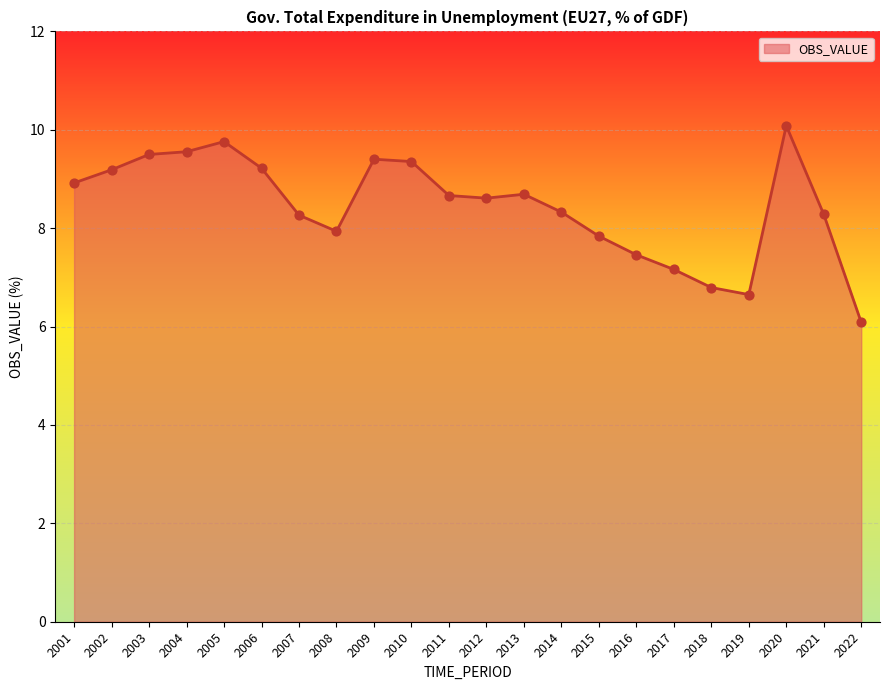

What is the ratio of the value at 2006 to the value at 2012?

1.1